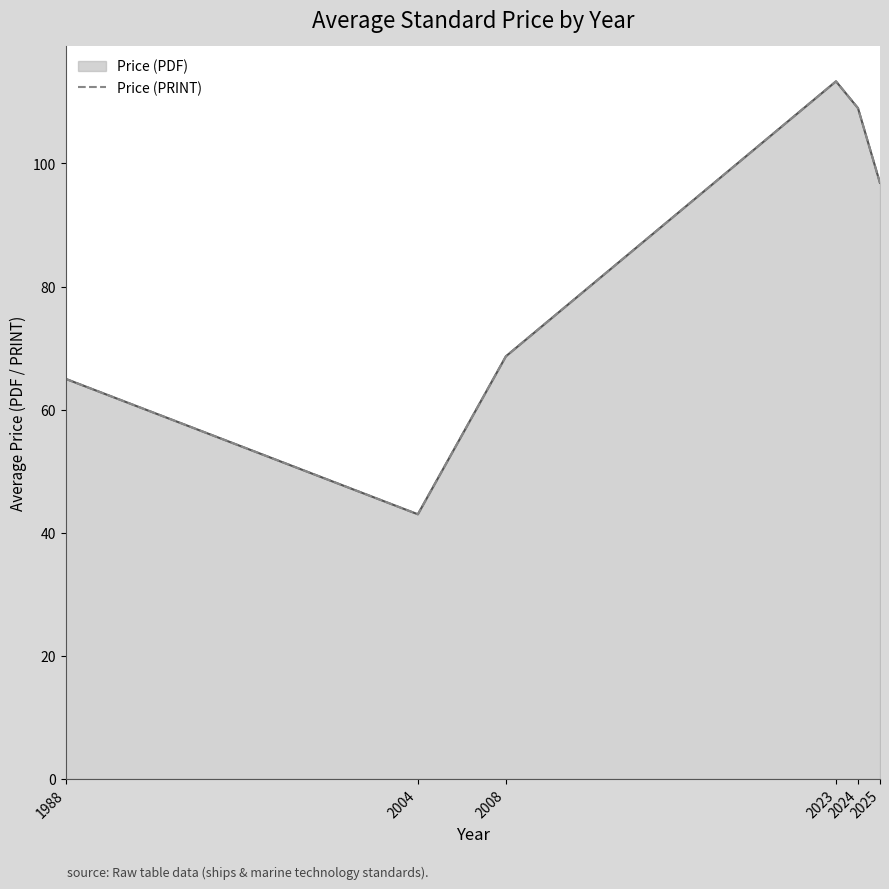

How many data points does each series have?

6